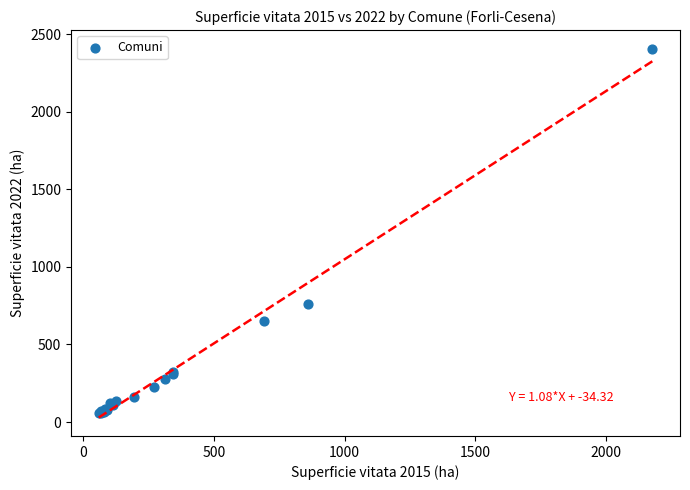

What Y value in the scatter plot is closest to 1232?

758.7